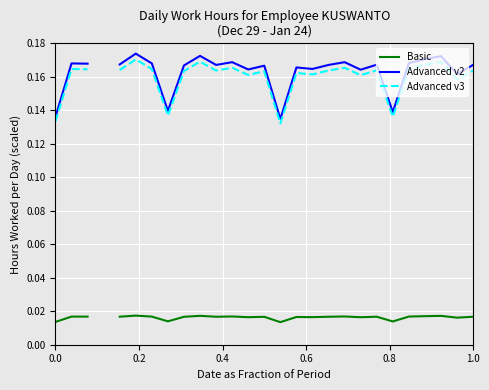

At which category does Basic reach its first local peak?

0.2